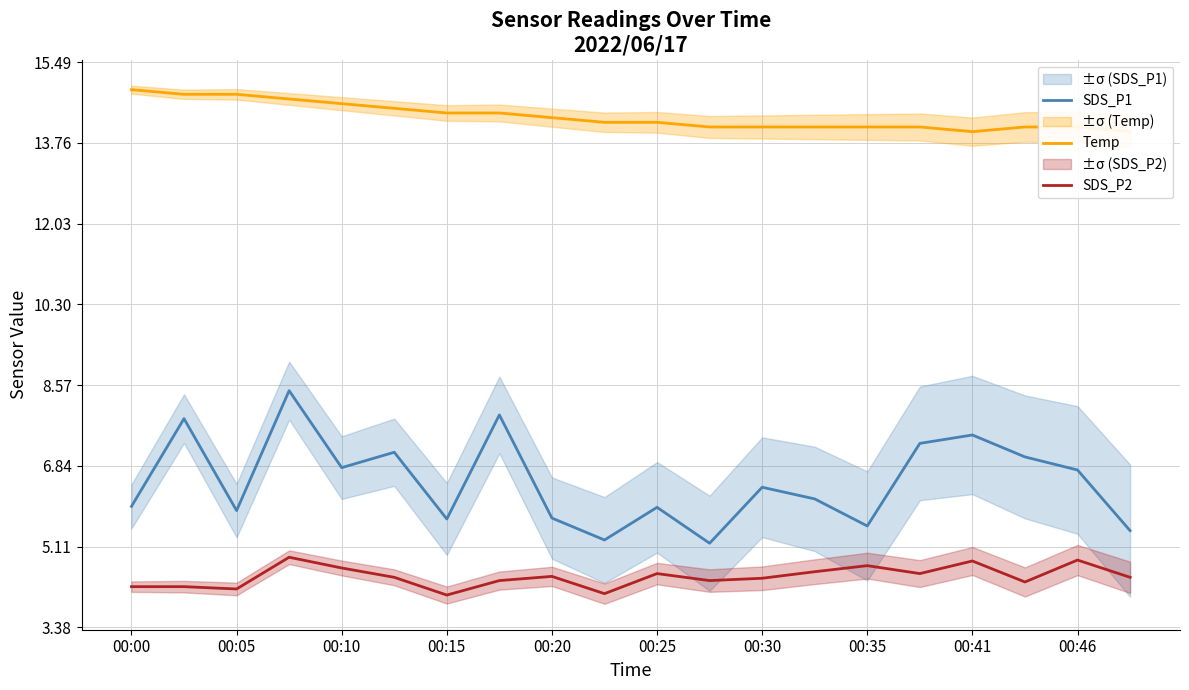

How many interior local valleys does the SDS_P2 series have?

6